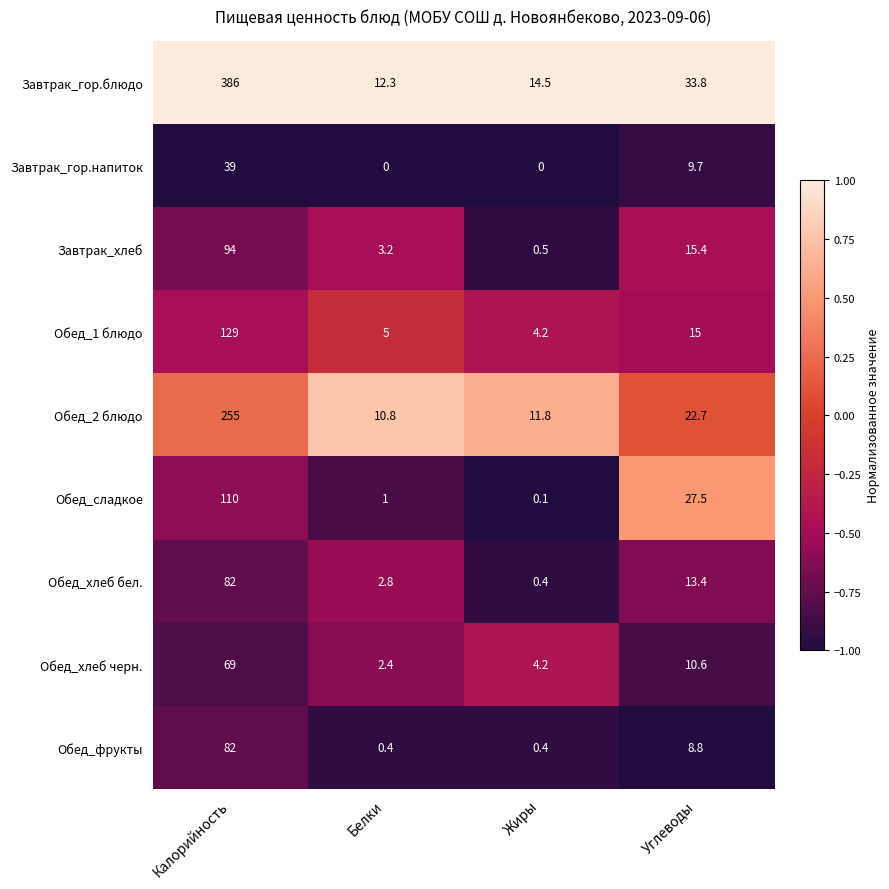

At how many categories does at least one series exceed 0?

4